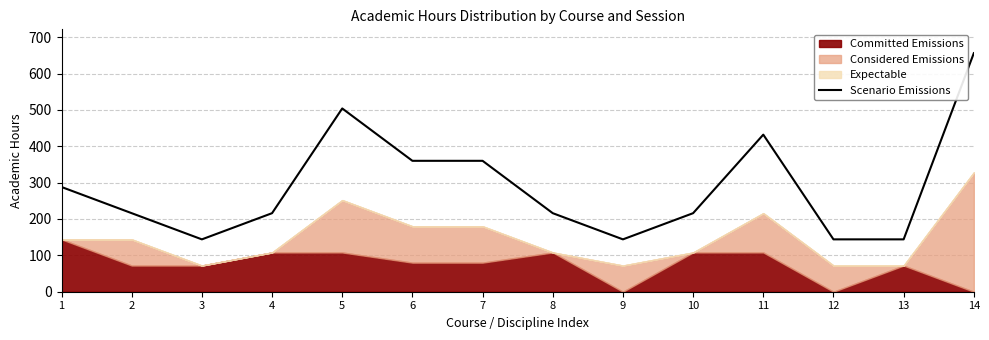

What is the value of the 11th point from the left?

432